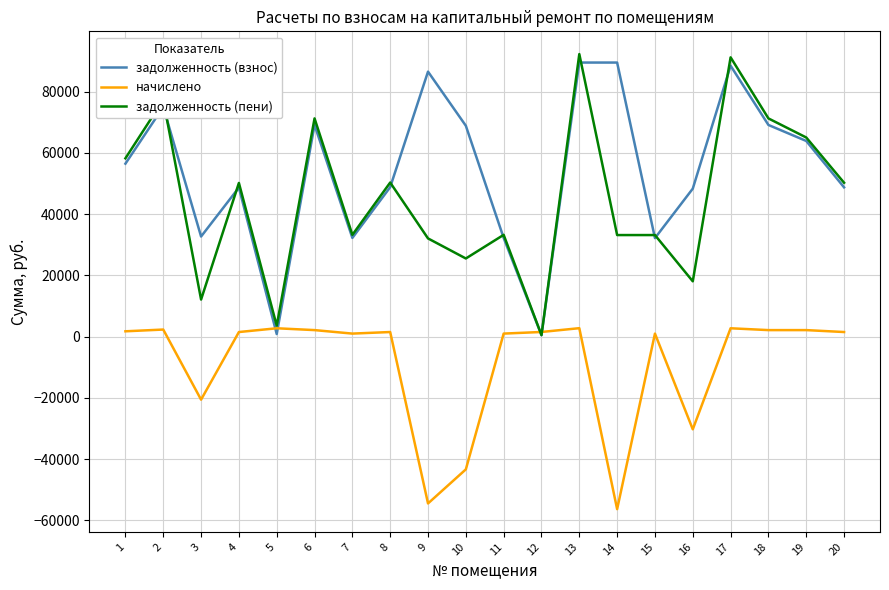

Which series has the largest total across all categories?

задолженность (взнос)